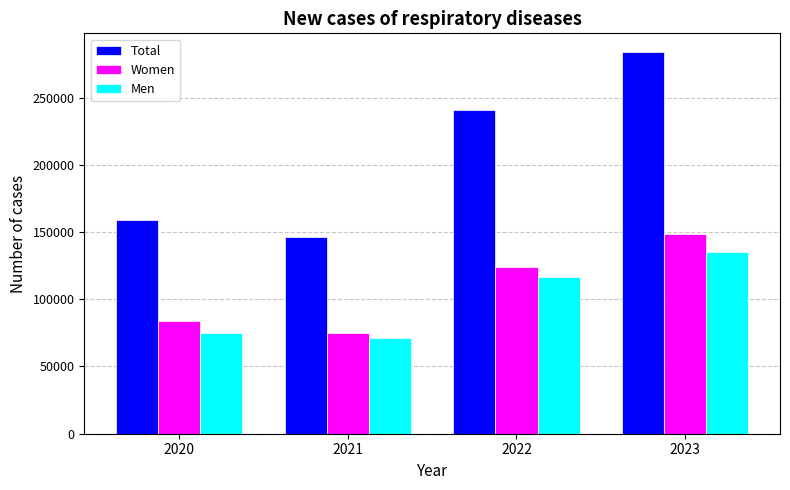

Rank the categories by Women value from lowest to highest.

2021, 2020, 2022, 2023